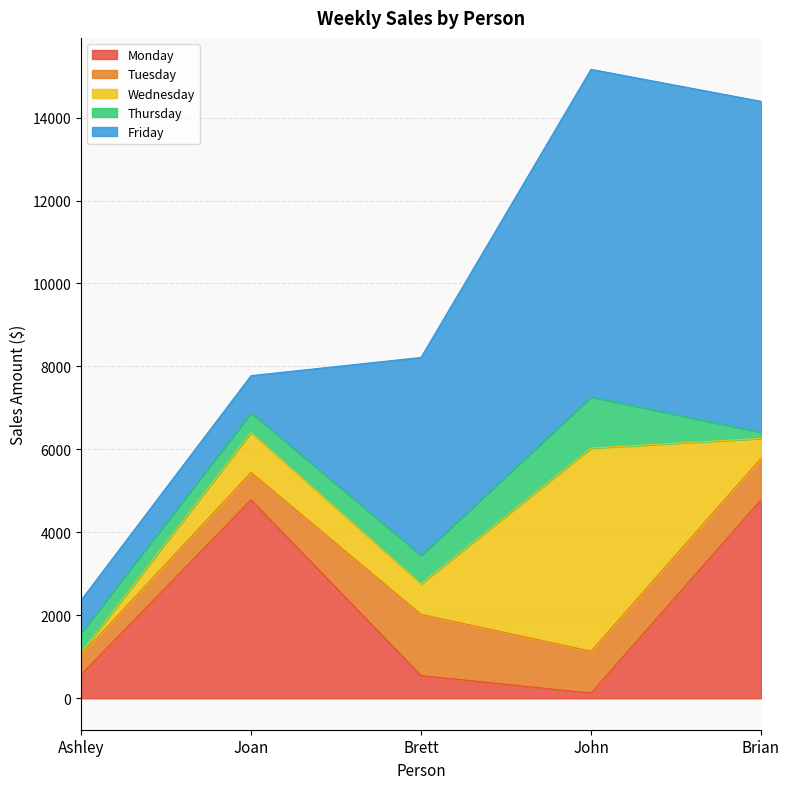

Reading left to right, extract all data points from this chart.

Monday: Ashley=568.9	Joan=4785.5	Brett=547.6	John=125.3	Brian=4785.7
Tuesday: Ashley=478.6	Joan=658.5	Brett=1476.1	John=1009.6	Brian=999.6
Wednesday: Ashley=47.6	Joan=963.2	Brett=735.1	John=4896.4	Brian=478.6
Thursday: Ashley=479.6	Joan=477.8	Brett=684.5	John=1234.5	Brian=147.8
Friday: Ashley=789.1	Joan=893.1	Brett=4773.0	John=7897.0	Brian=7979.9